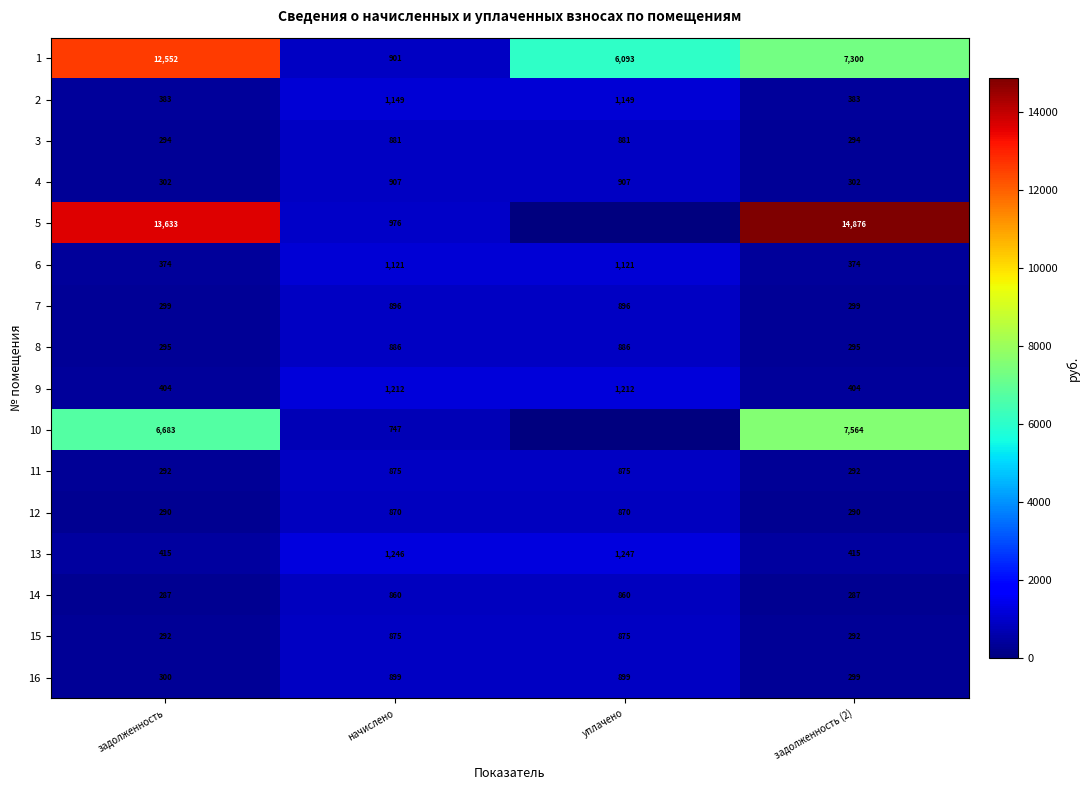

The value of 8 at уплачено is 1213. True or false?

False